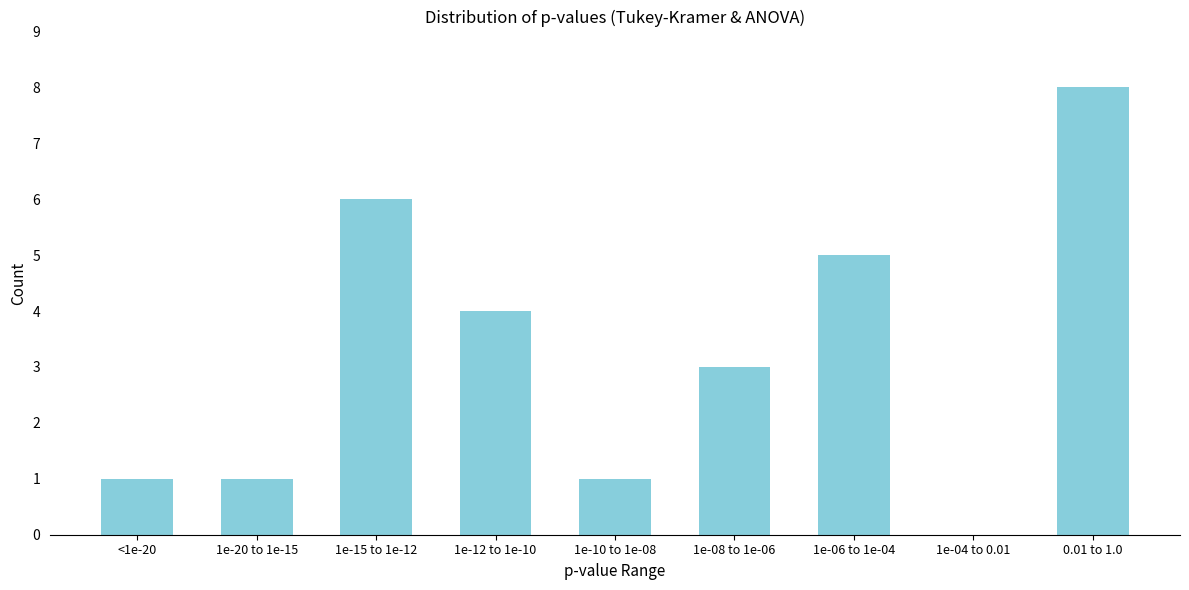

Reading left to right, what are all the values shown in this chart?

<1e-20=1	1e-20 to 1e-15=1	1e-15 to 1e-12=6	1e-12 to 1e-10=4	1e-10 to 1e-08=1	1e-08 to 1e-06=3	1e-06 to 1e-04=5	1e-04 to 0.01=0	0.01 to 1.0=8